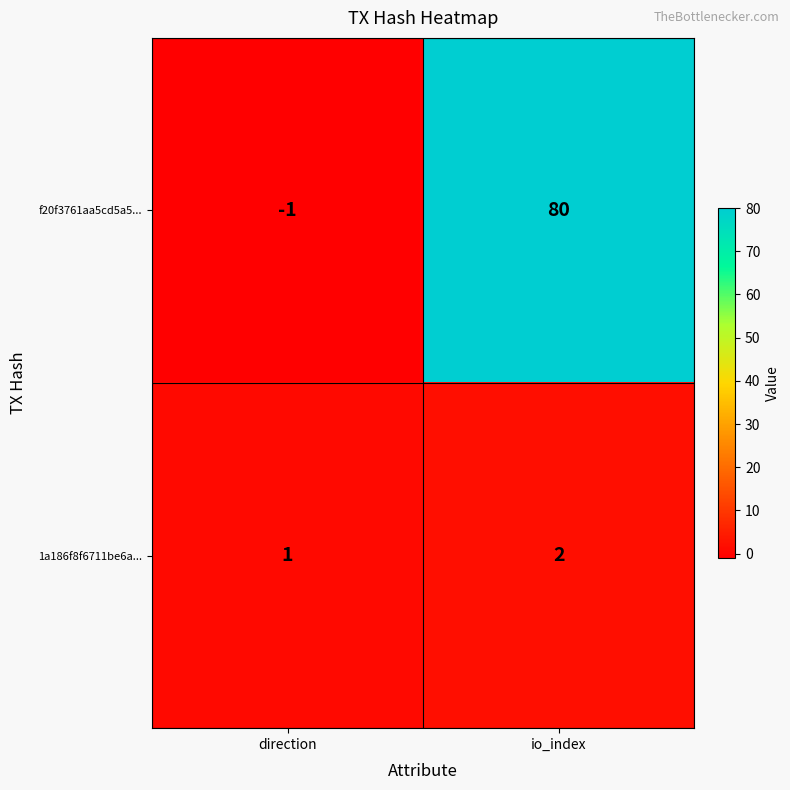

At how many categories does at least one series exceed 0?

2